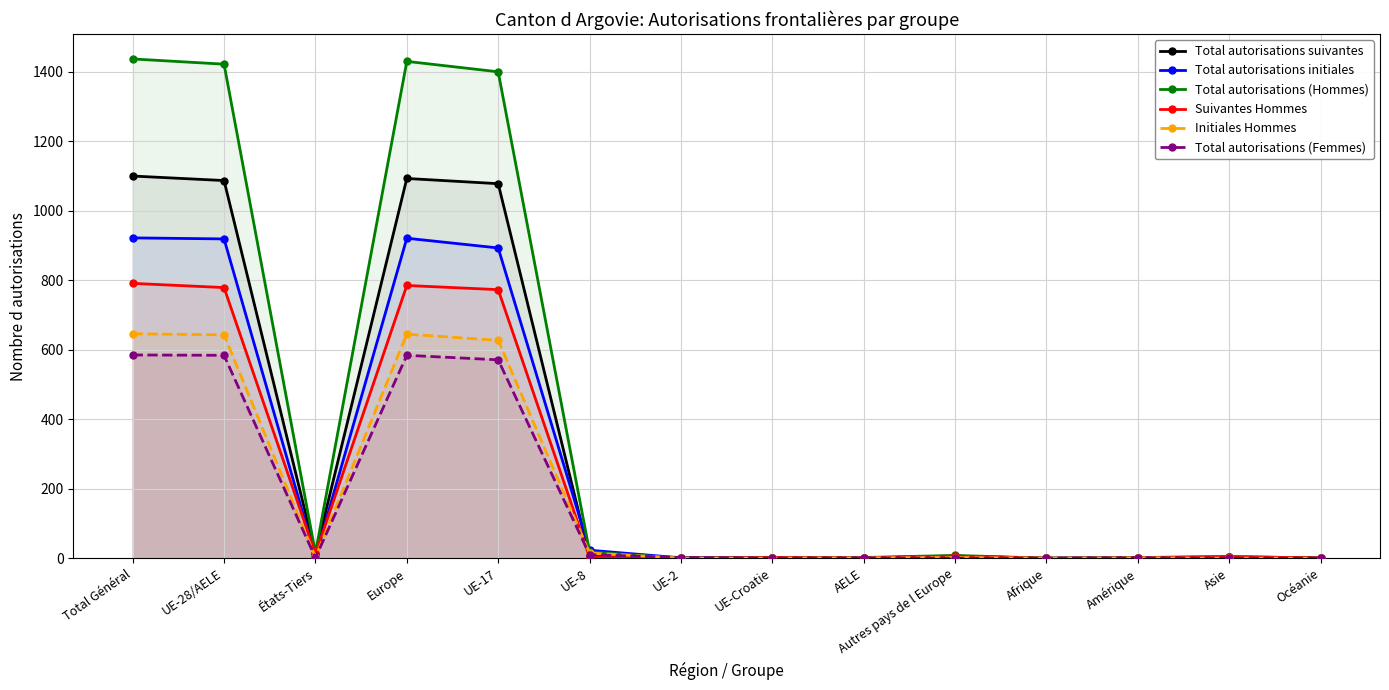

Between Afrique and Total Général, which is larger?

Total Général